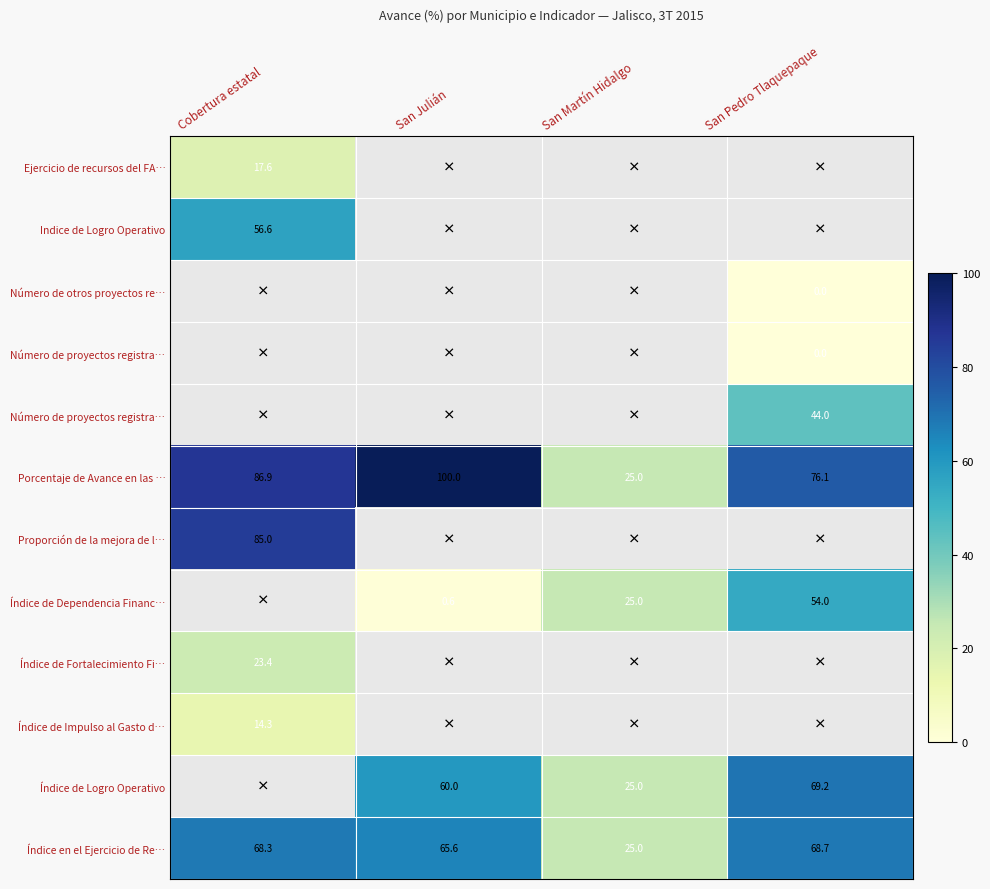

Which category has the lowest value across all series?

San Pedro Tlaquepaque